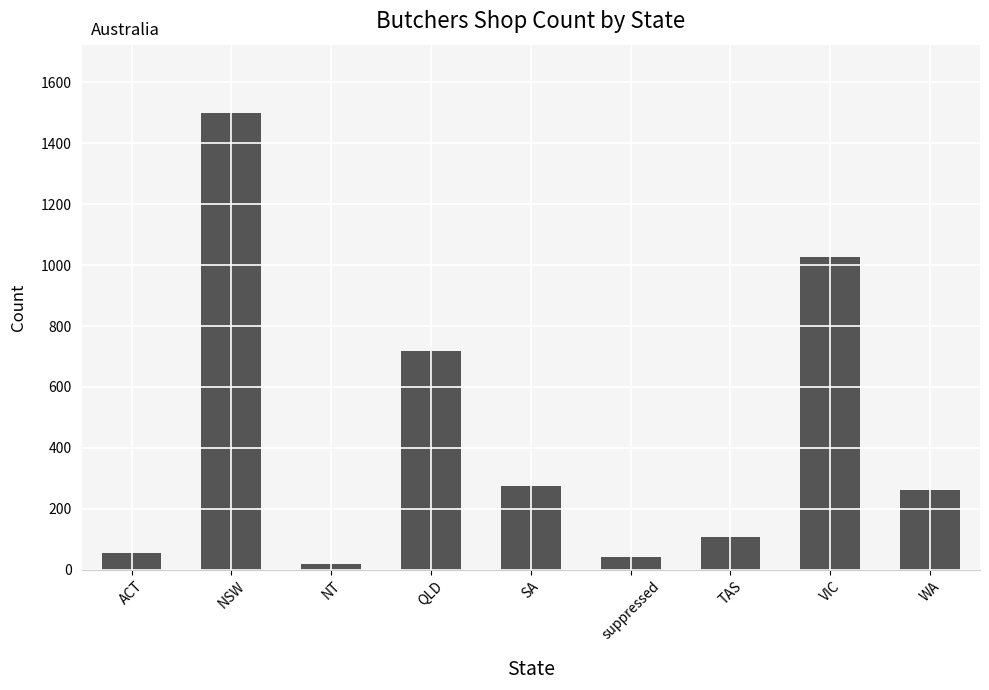

What value does the data have at SA?

276